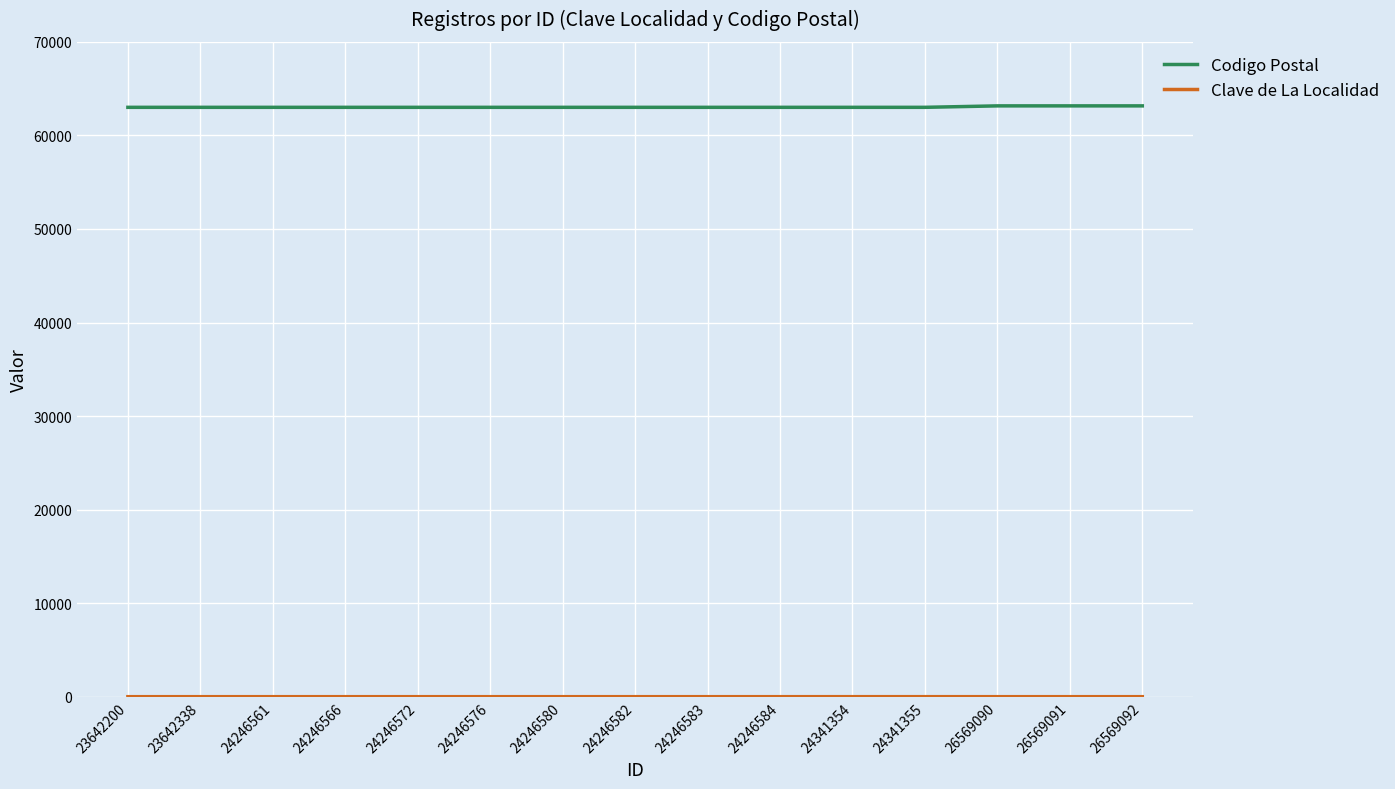

What is the difference between the Codigo Postal values at 26569092 and 24246582?

155